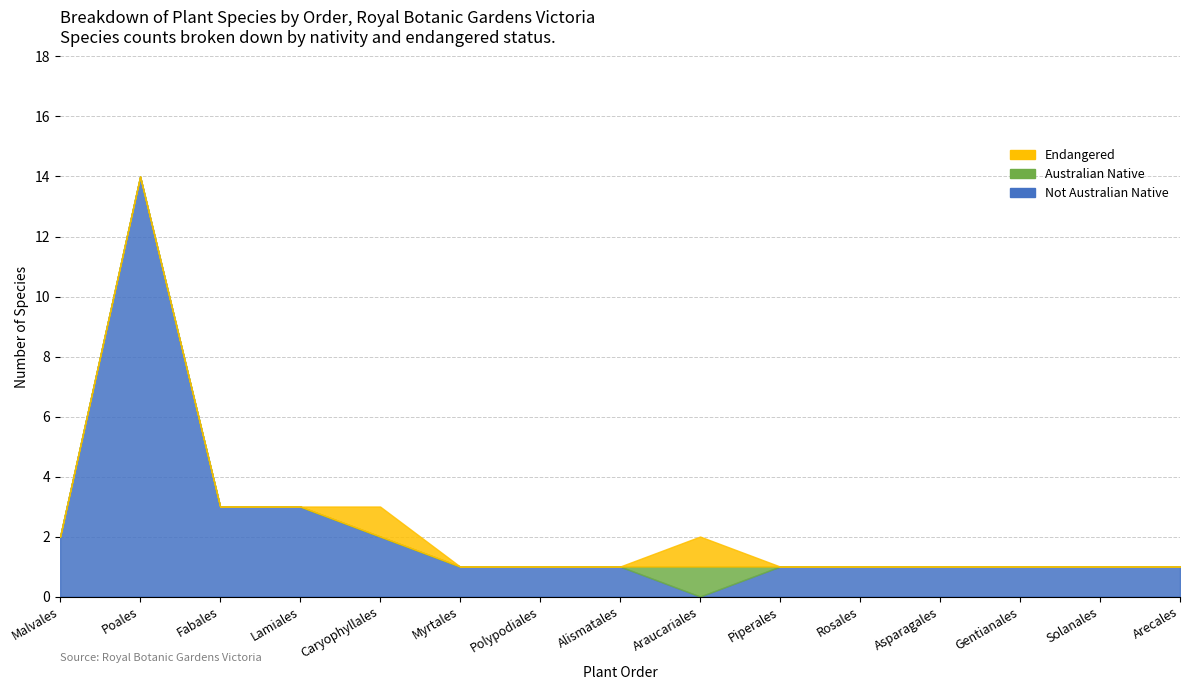

What position from the right is Lamiales?

12